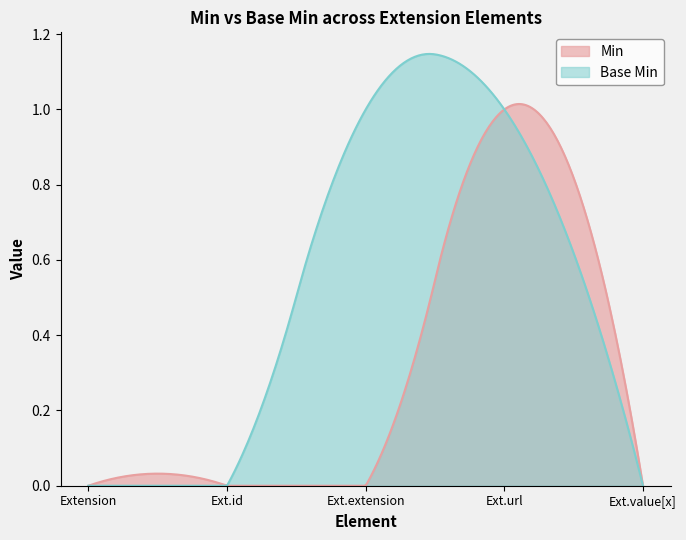

What position from the left is Extension.id?

2